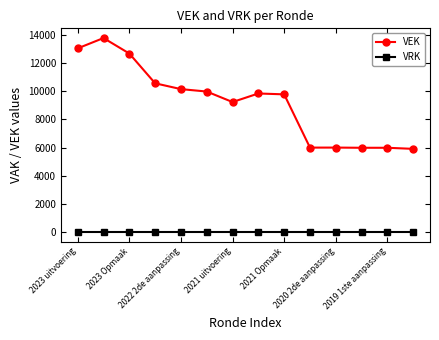

How many lines are shown in the chart?

2